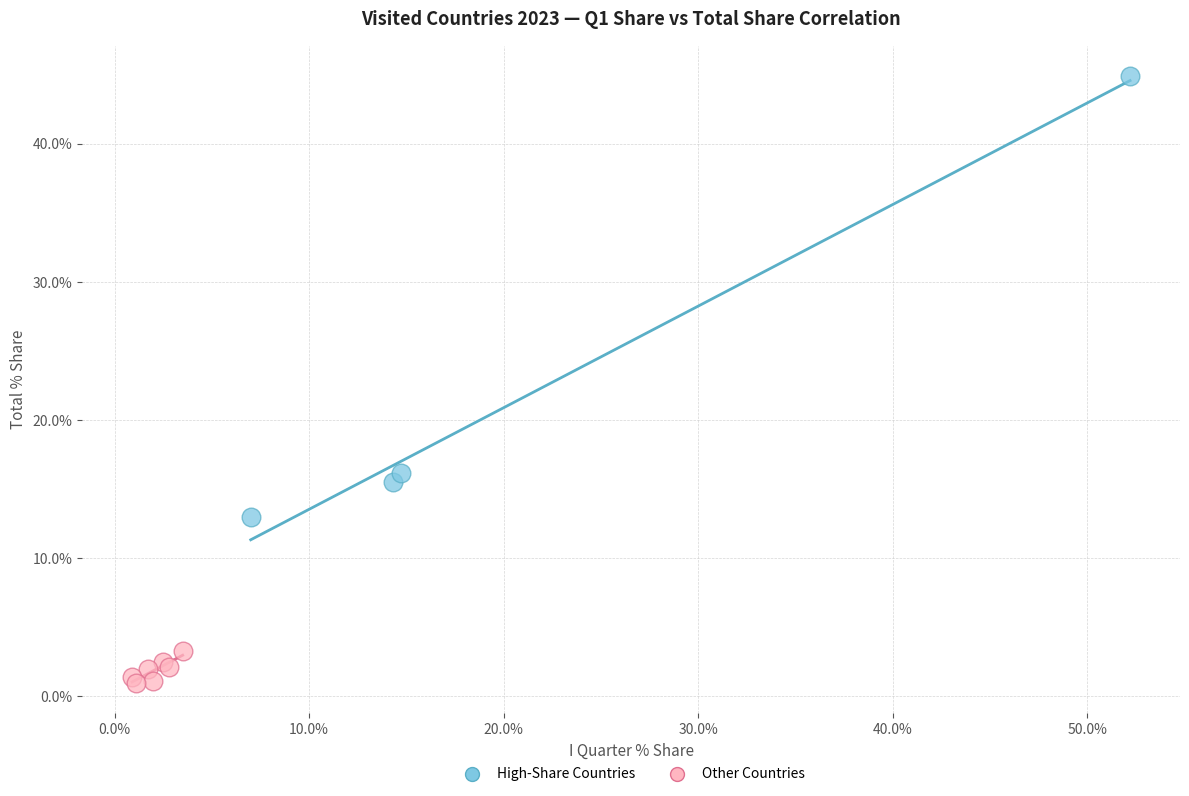

What are all the series names shown in the legend?

High-Share Countries, Other Countries